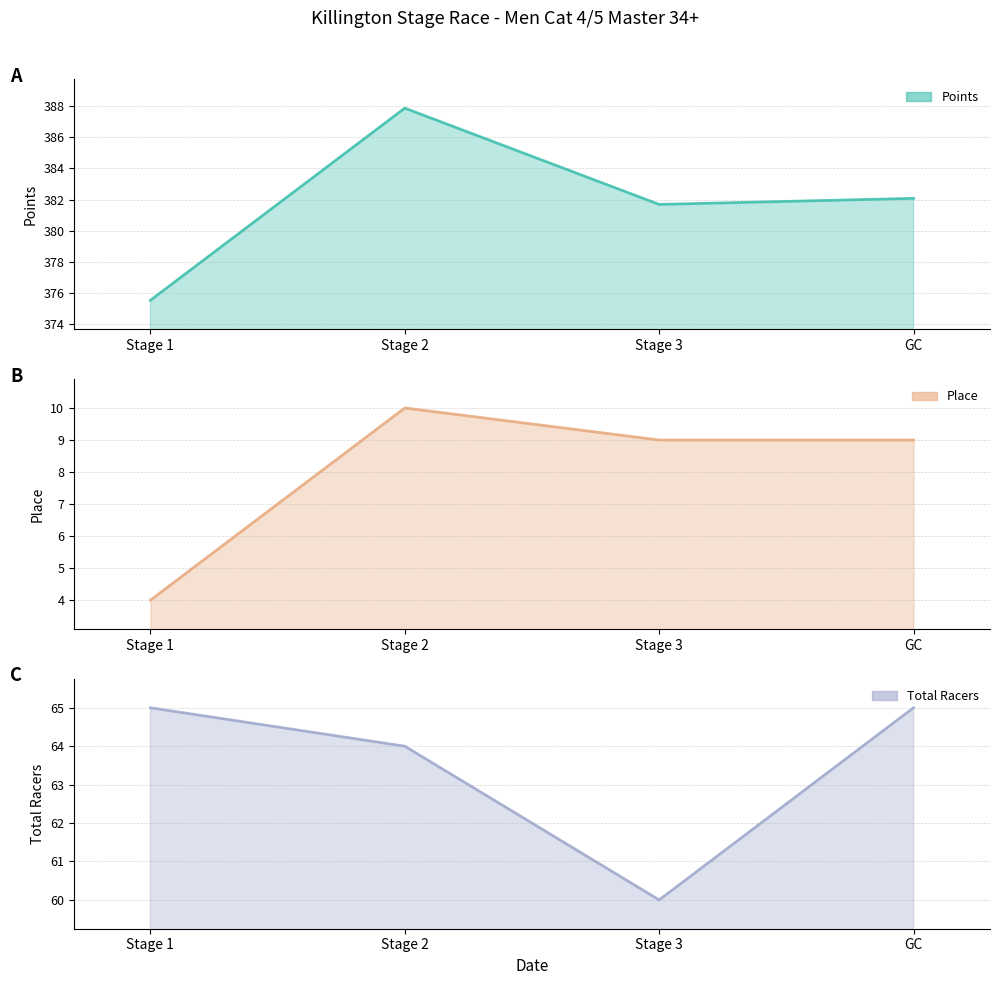

Reading right to left, transcribe all the data shown in this chart.

Points: 382.1	381.7	387.9	375.6
Place: 9.0	9.0	10.0	4.0
Total Racers: 65.0	60.0	64.0	65.0